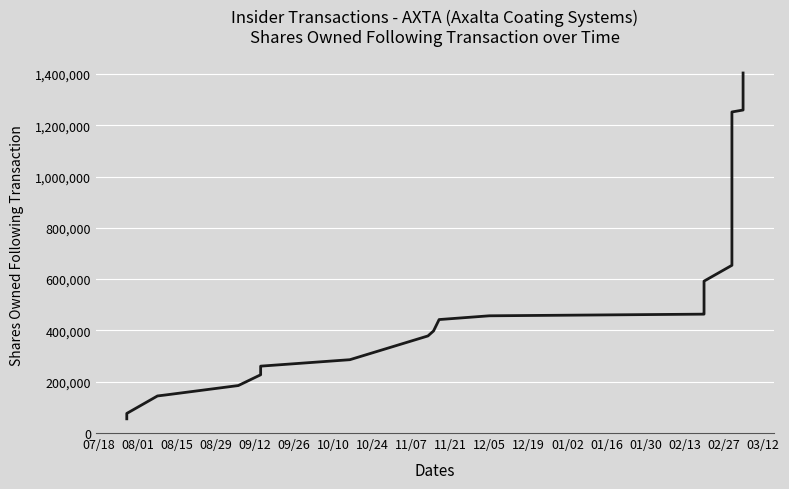

How many lines are shown in the chart?

1